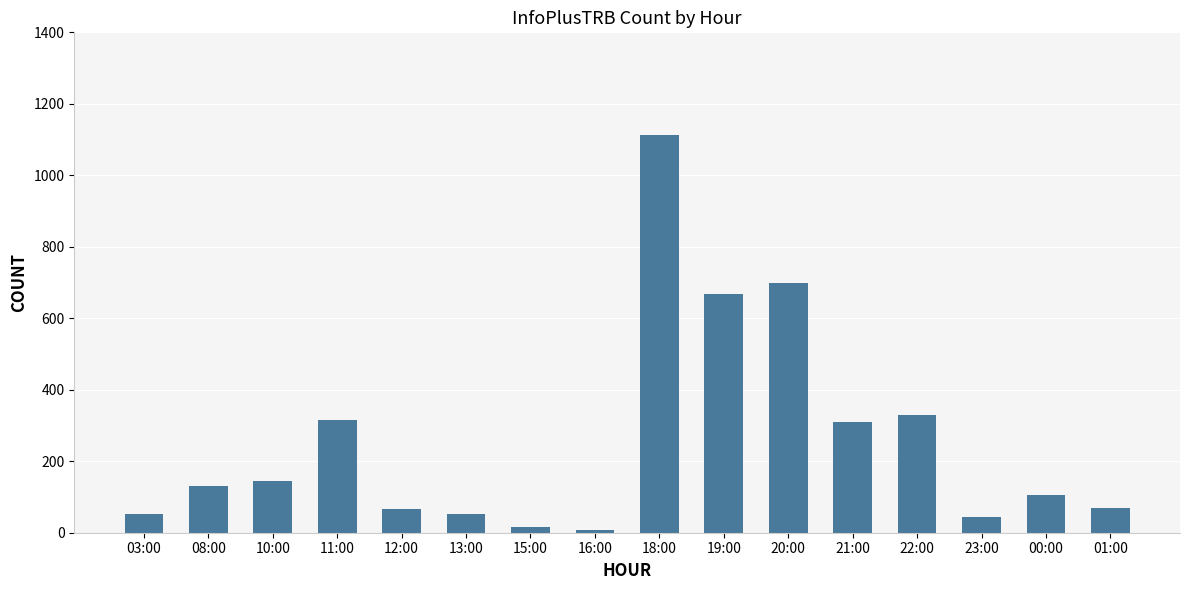

The value at 22:00 is 328. True or false?

True